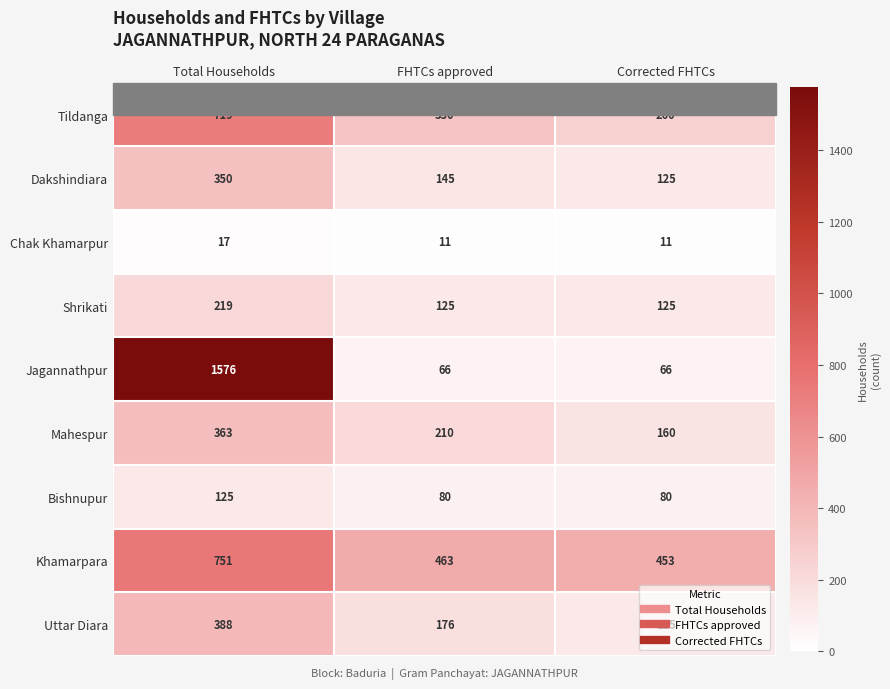

What is the maximum value for Chak Khamarpur?

17